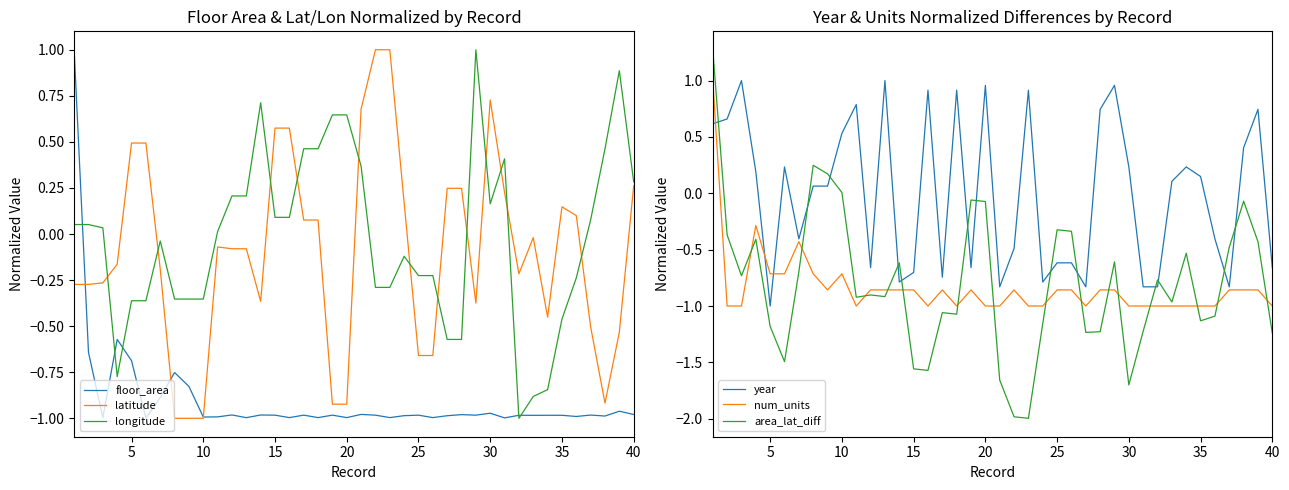

Is it true that floor_area equals -0.3 at 30?

False